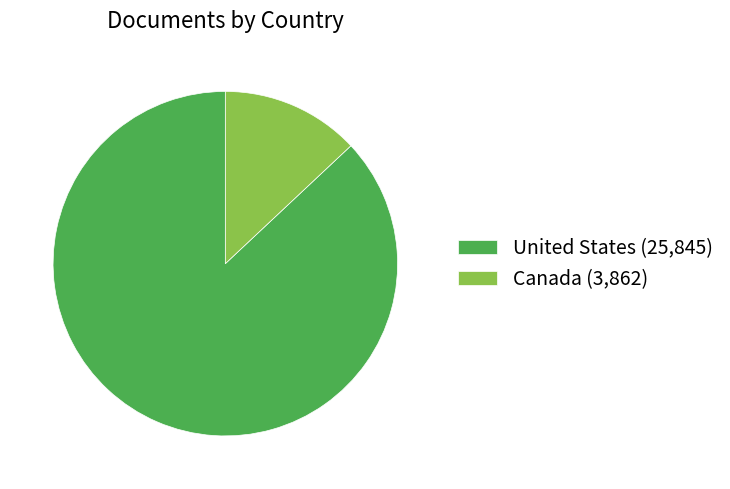

What is the largest slice in the pie chart?

United States